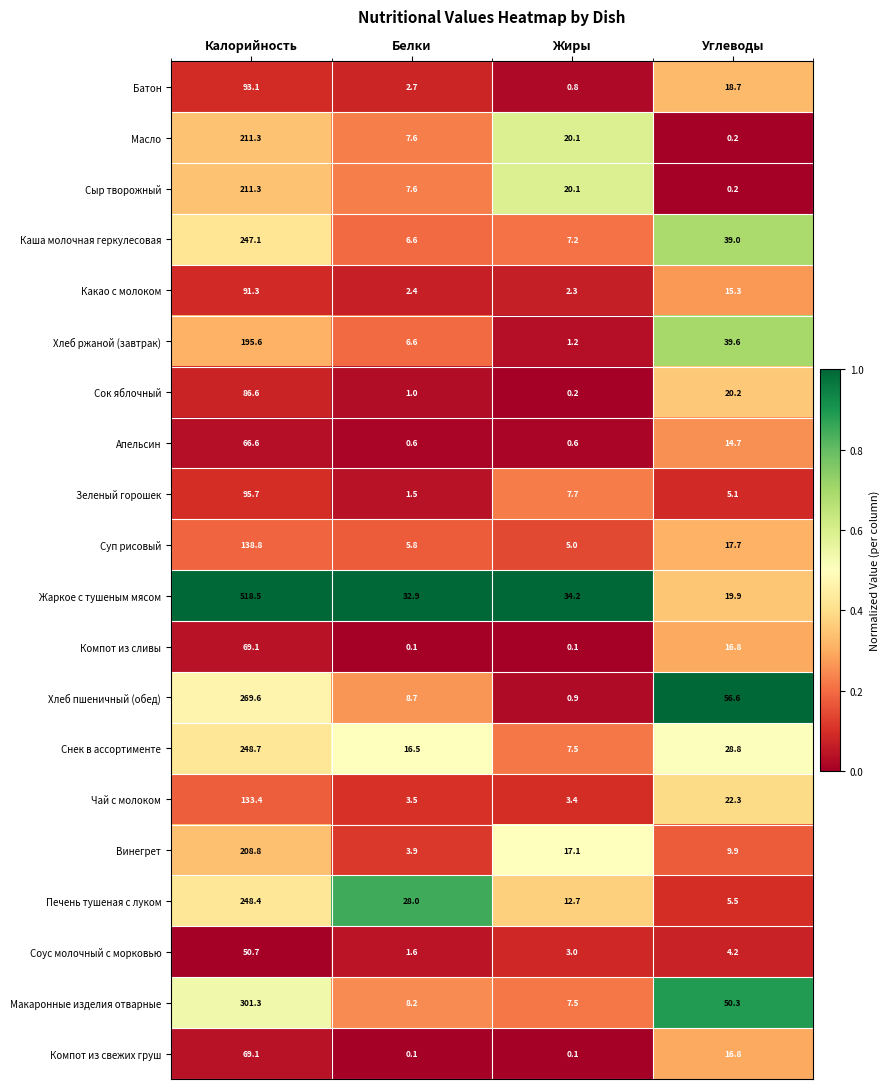

Which label corresponds to the largest value in the chart?

Калорийность